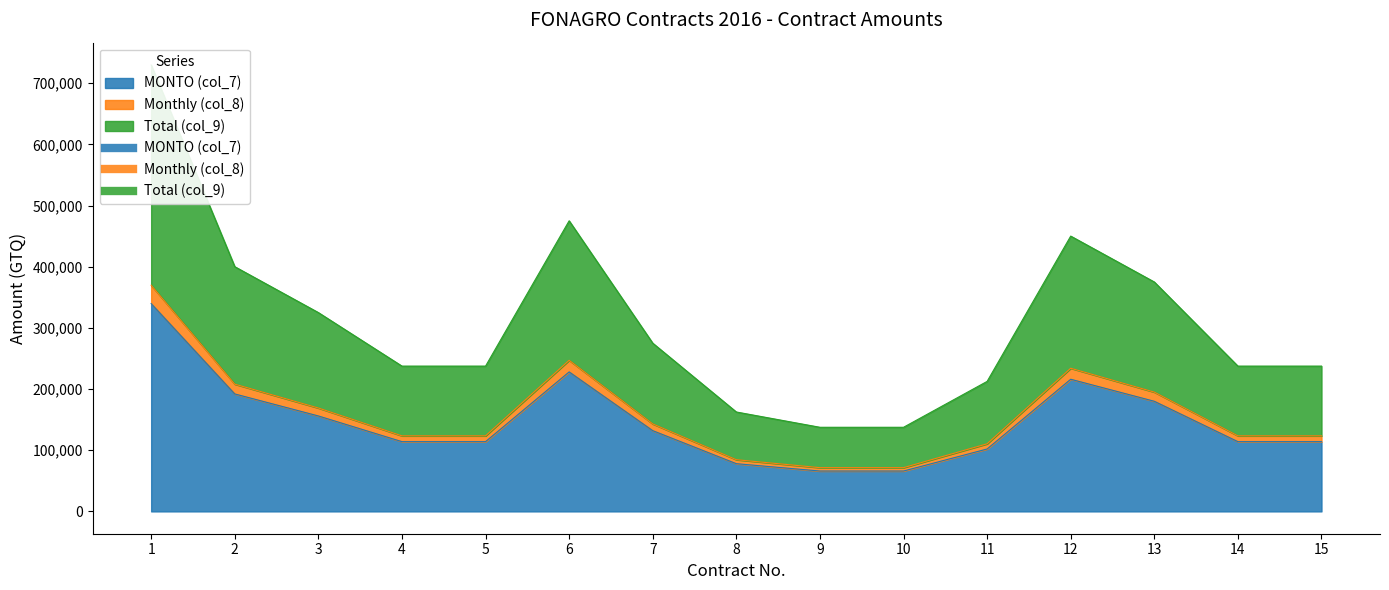

What is the value of the Total (col_9) point at the 1st from the left?

369677.4